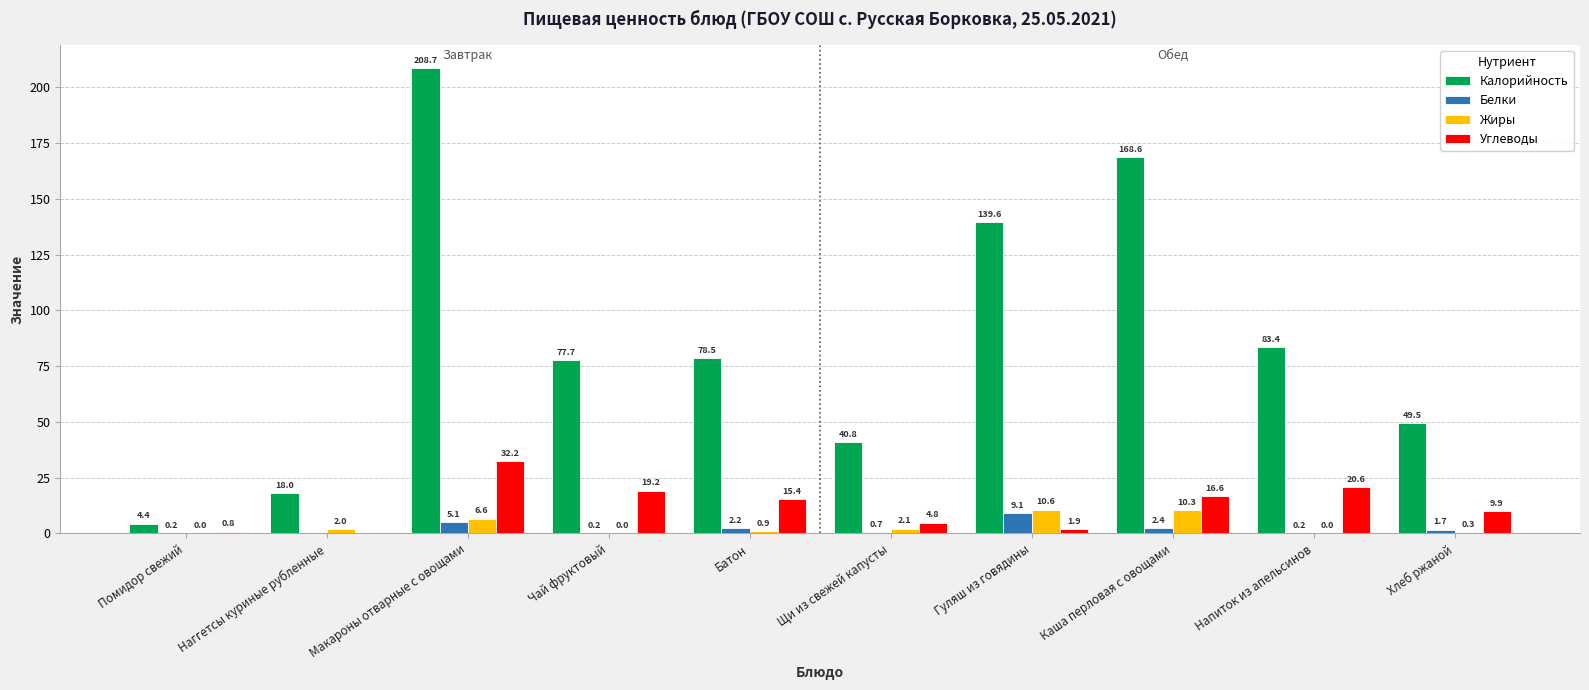

Which category has the highest value in the Жиры series?

Гуляш из говядины